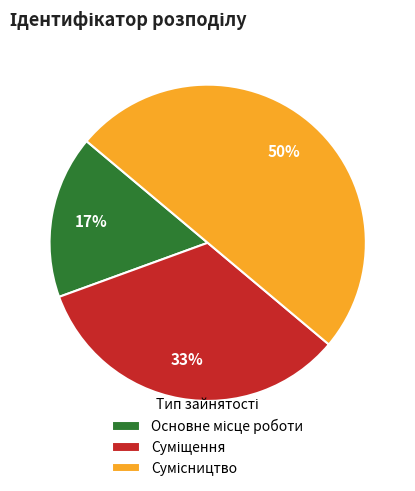

To the nearest percent, what is the average slice percentage?

33%